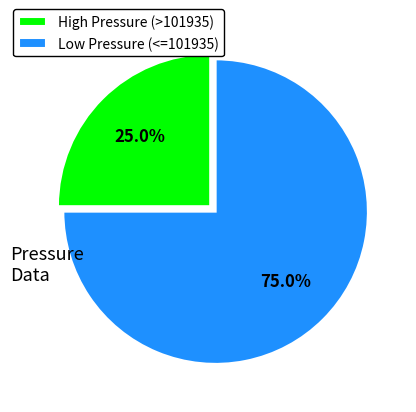

What percentage is NOT represented by High Pressure (>101935)?

75.0%